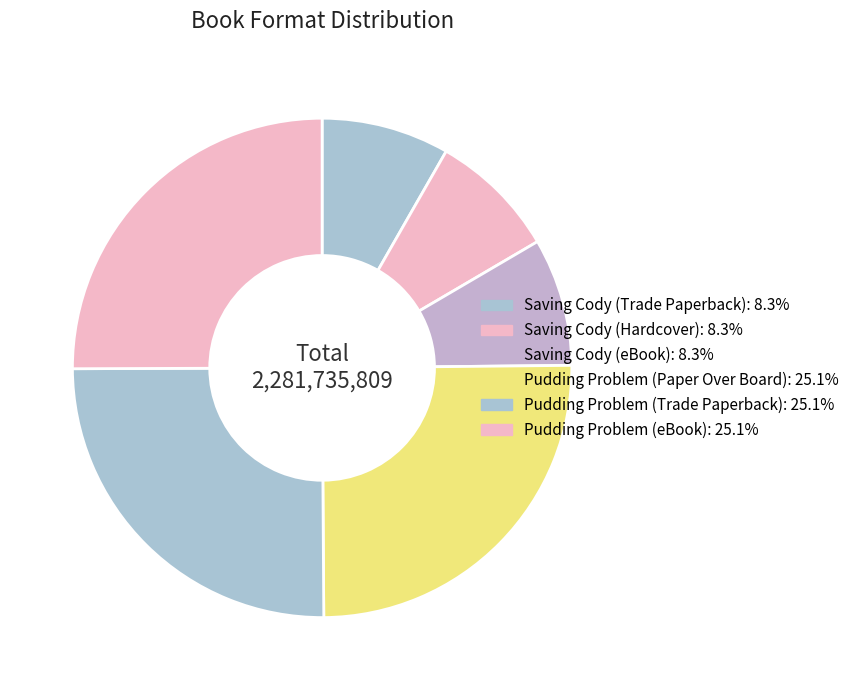

To the nearest percent, what percentage of the pie is Saving Cody (eBook)?

8%